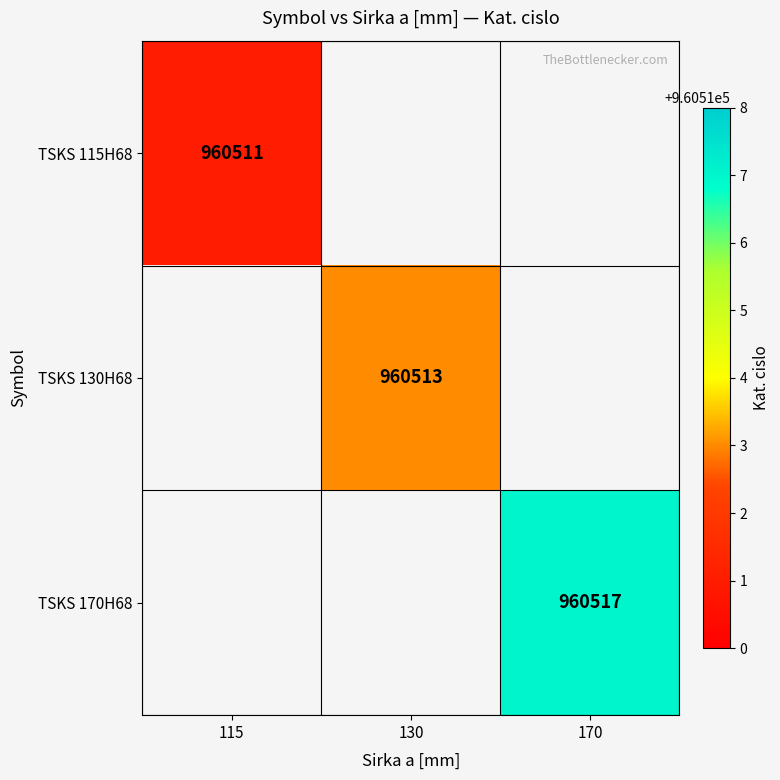

At how many categories does at least one series exceed 960512?

2